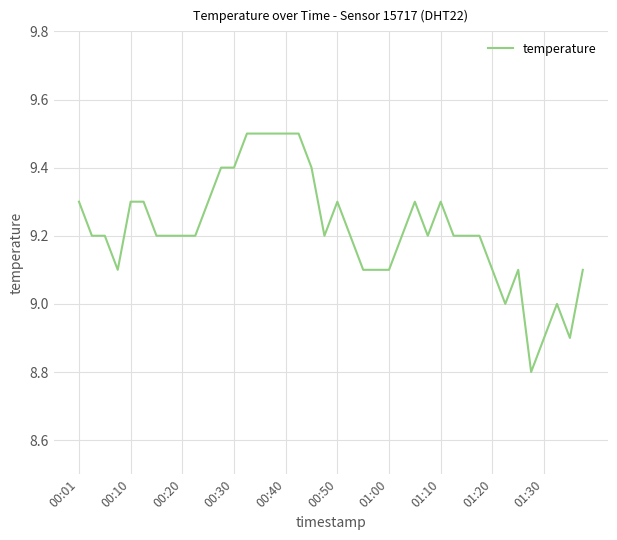

Count the values in the range 9 to 10.

37